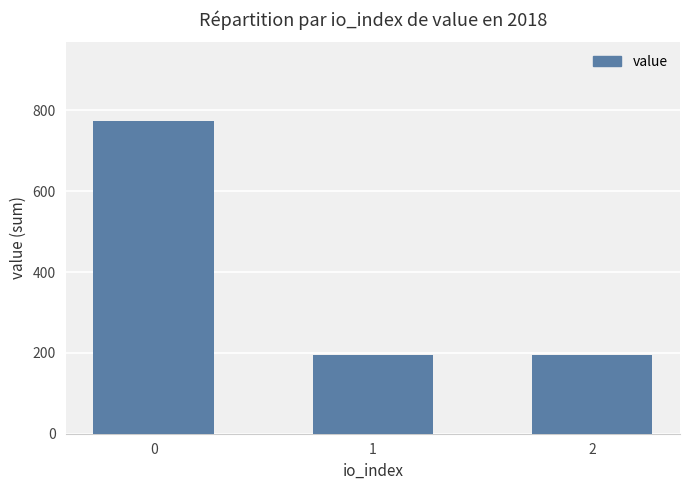

Count the number of categories in the chart.

3